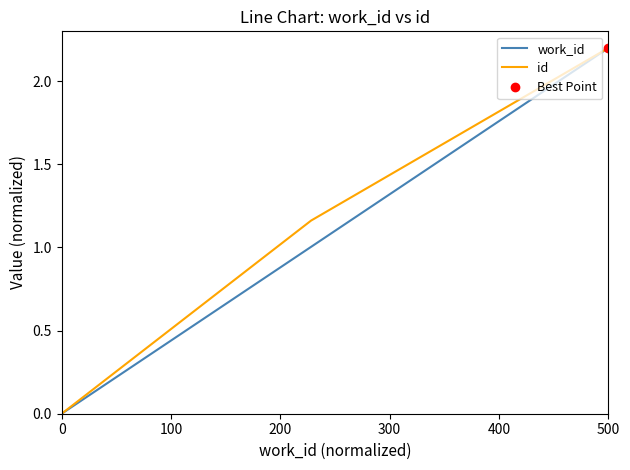

The value of work_id at 500 is 1.4. True or false?

False